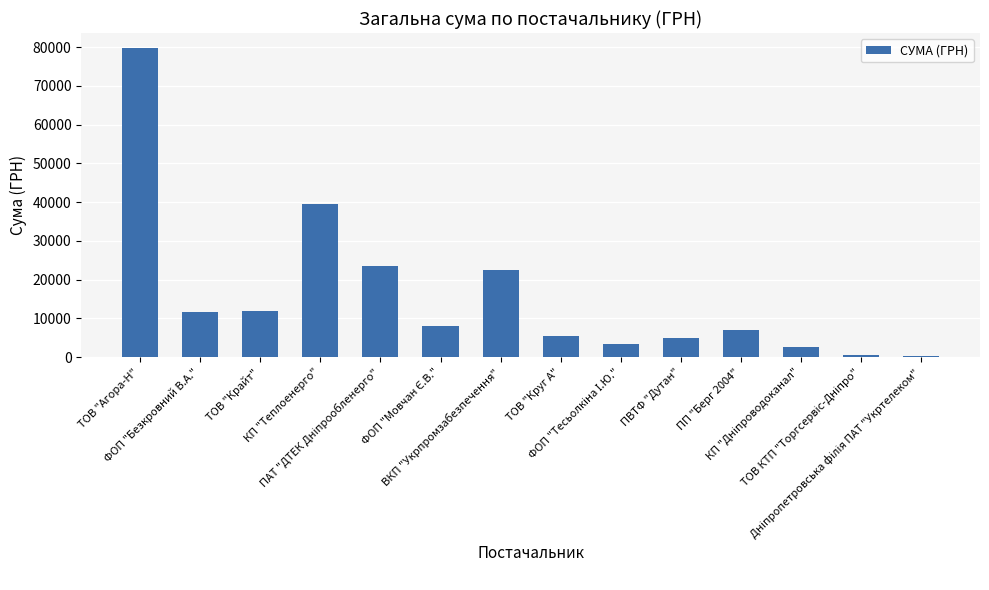

What is the greatest value displayed?

79663.3